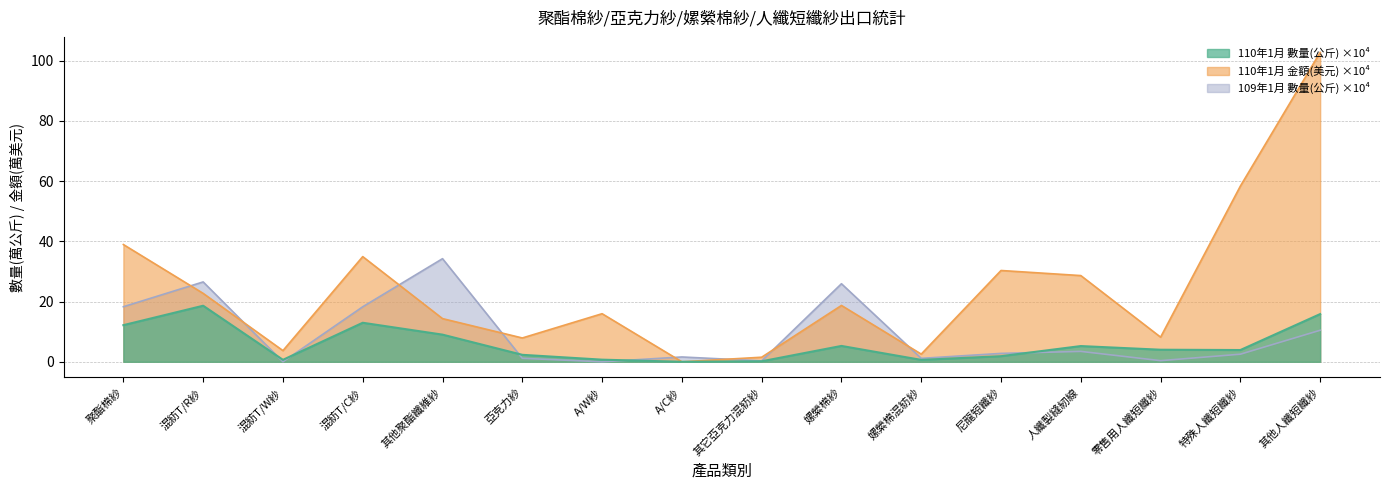

Which series has the largest total across all categories?

110年1月 金額(美元)